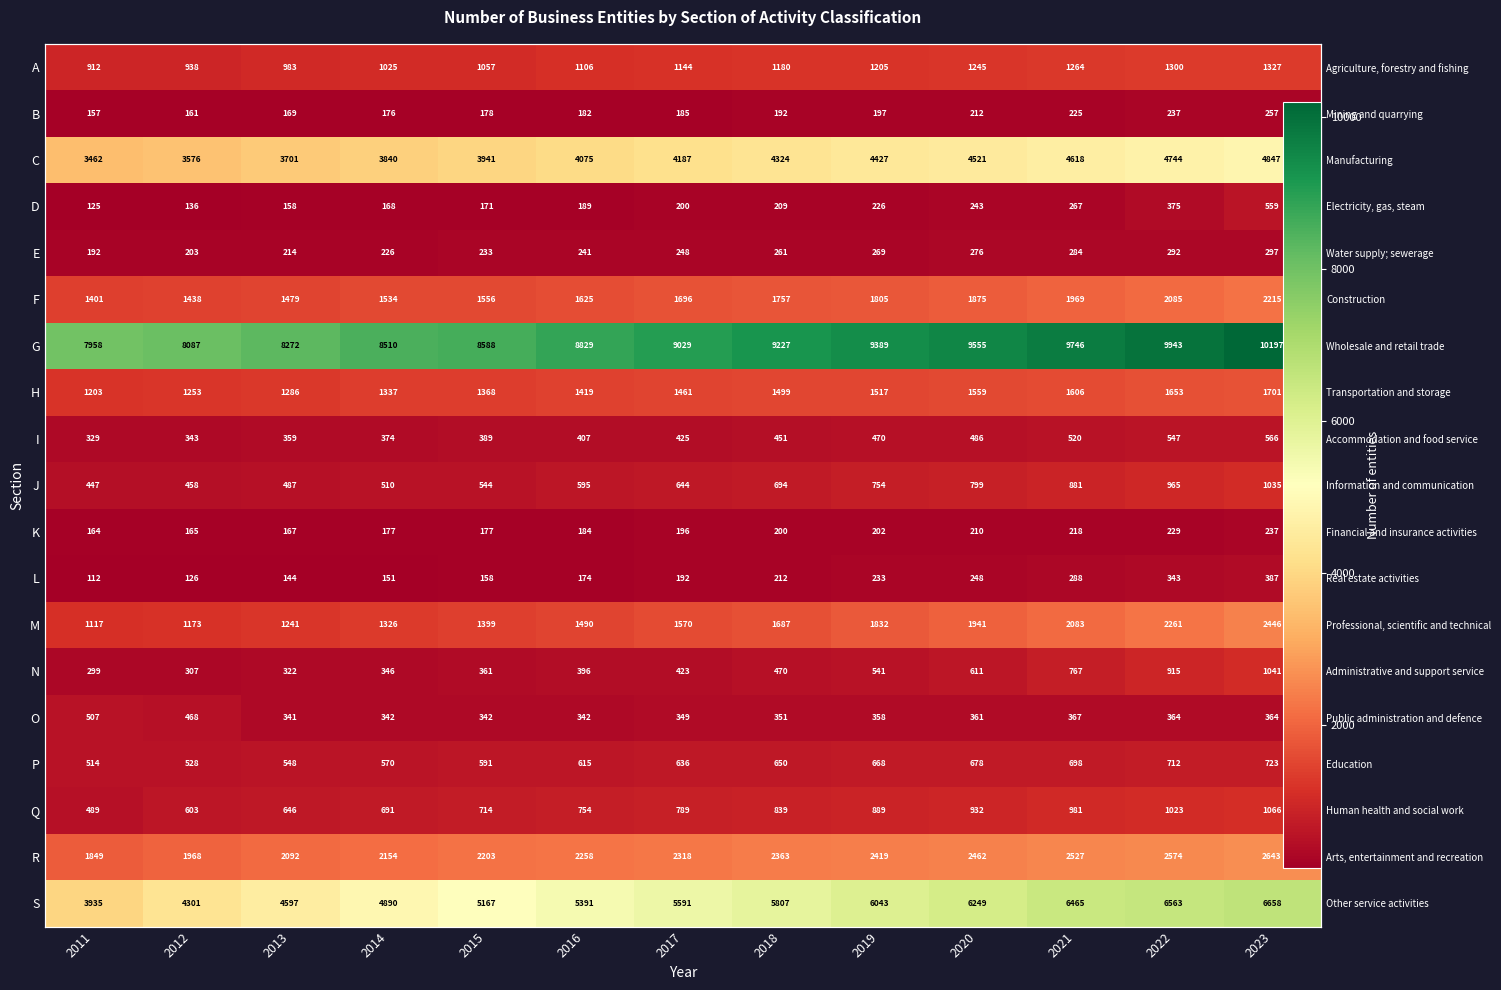

At how many categories does at least one series exceed 4024?

13